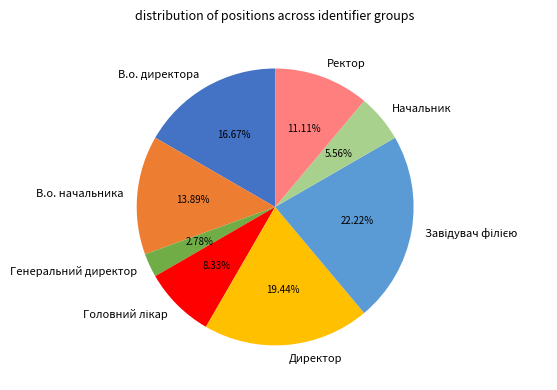

How many slices are in this pie chart?

8